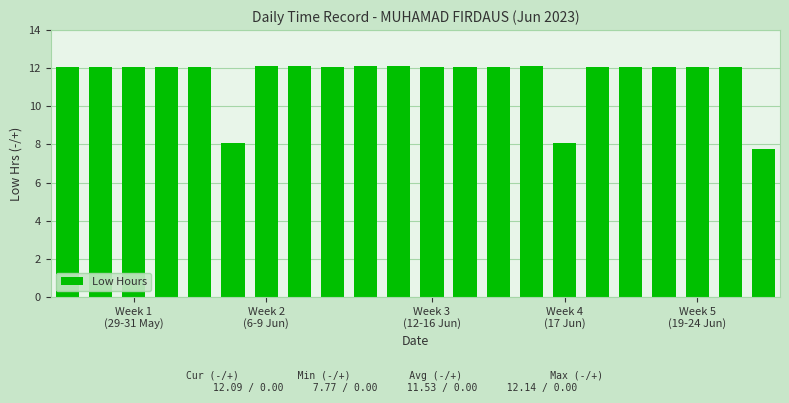

What is the value of the 12th bar from the left?

12.1